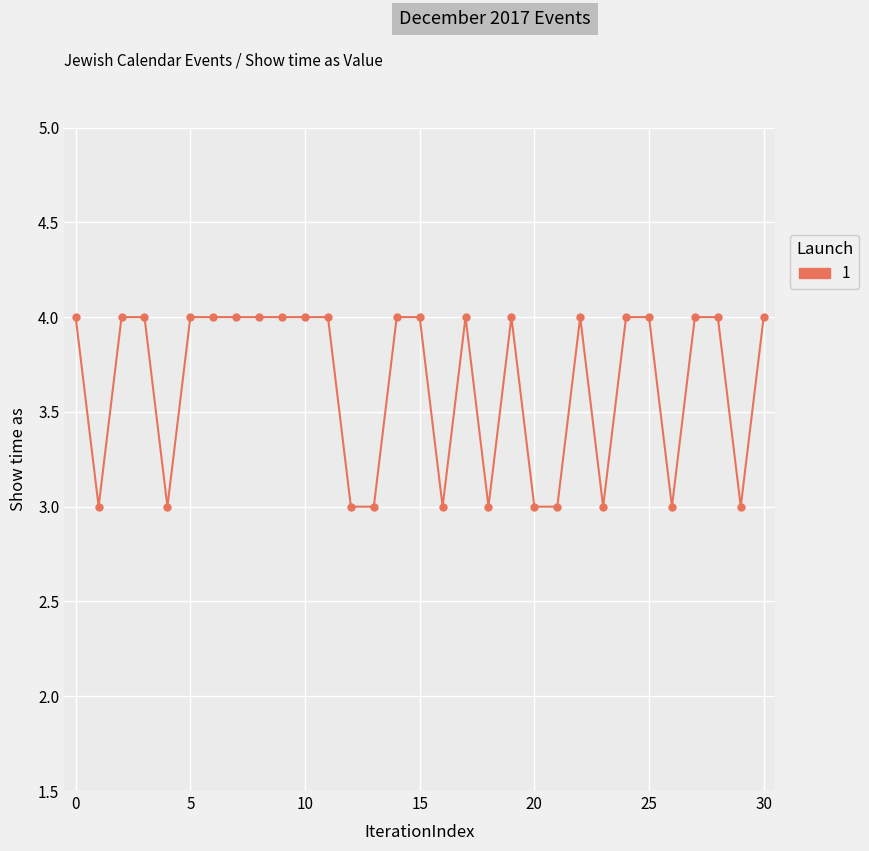

Reading left to right, extract all data points from this chart.

4	3	4	4	3	4	4	4	4	4	4	4	3	3	4	4	3	4	3	4	3	3	4	3	4	4	3	4	4	3	4